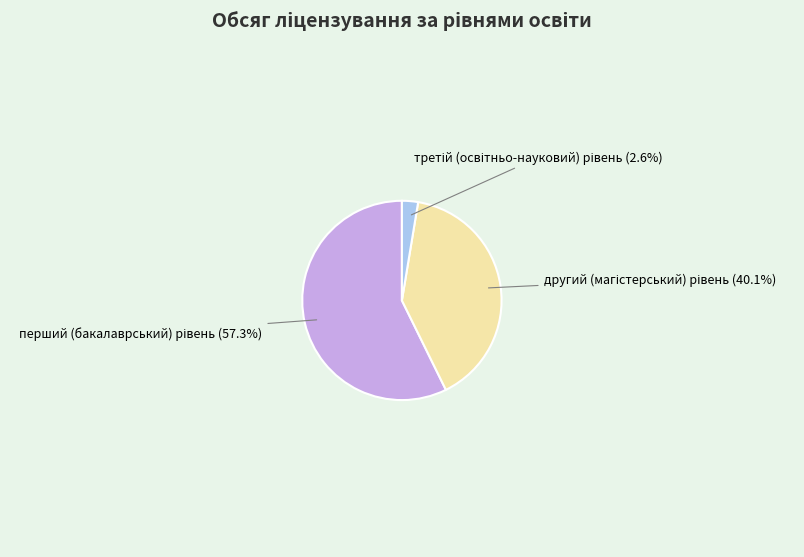

Is there any slice that represents more than half of the pie?

Yes